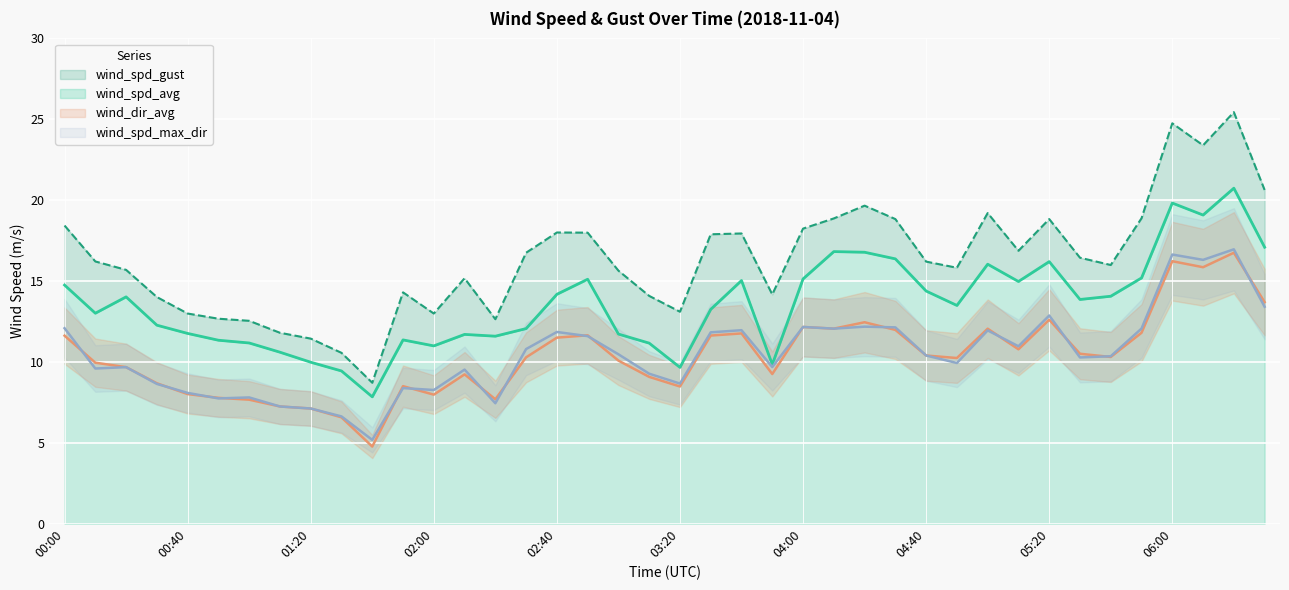

What is the lowest value of the wind_spd_avg series?

7.8